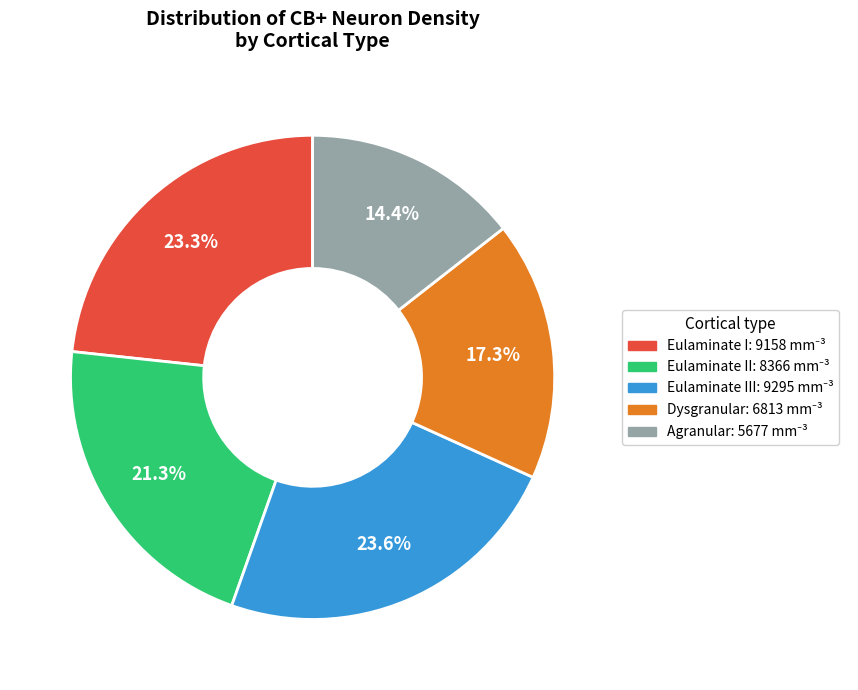

Is there a majority slice in this chart?

No